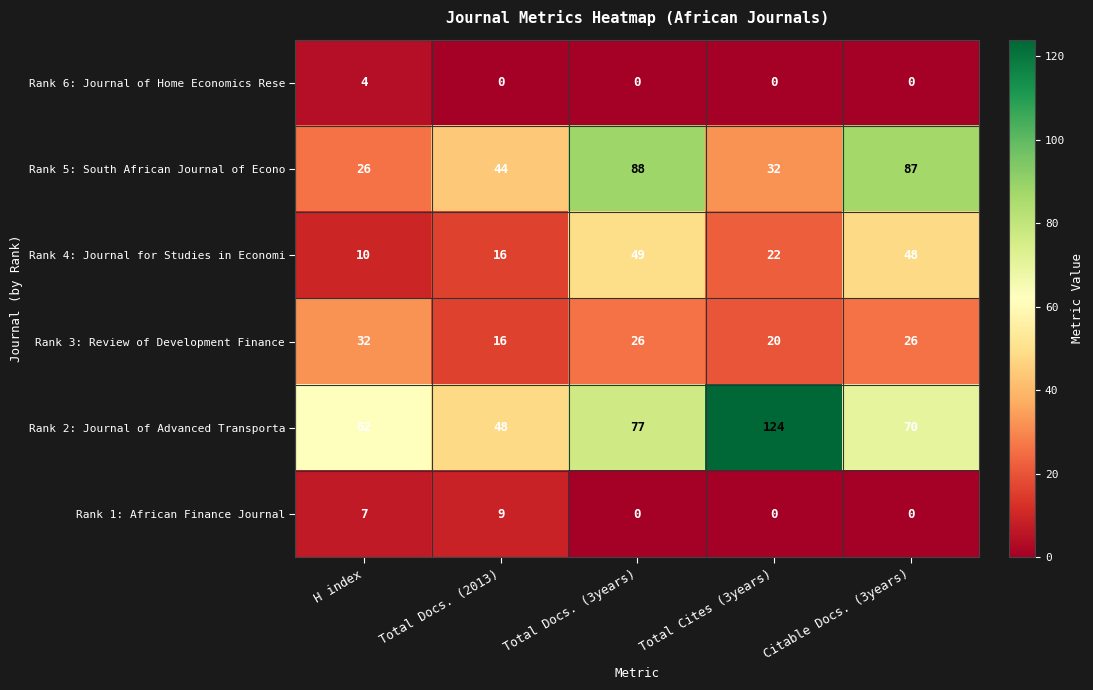

At which label does Rank 1: African Finance Journal reach its peak?

Total Docs. (2013)